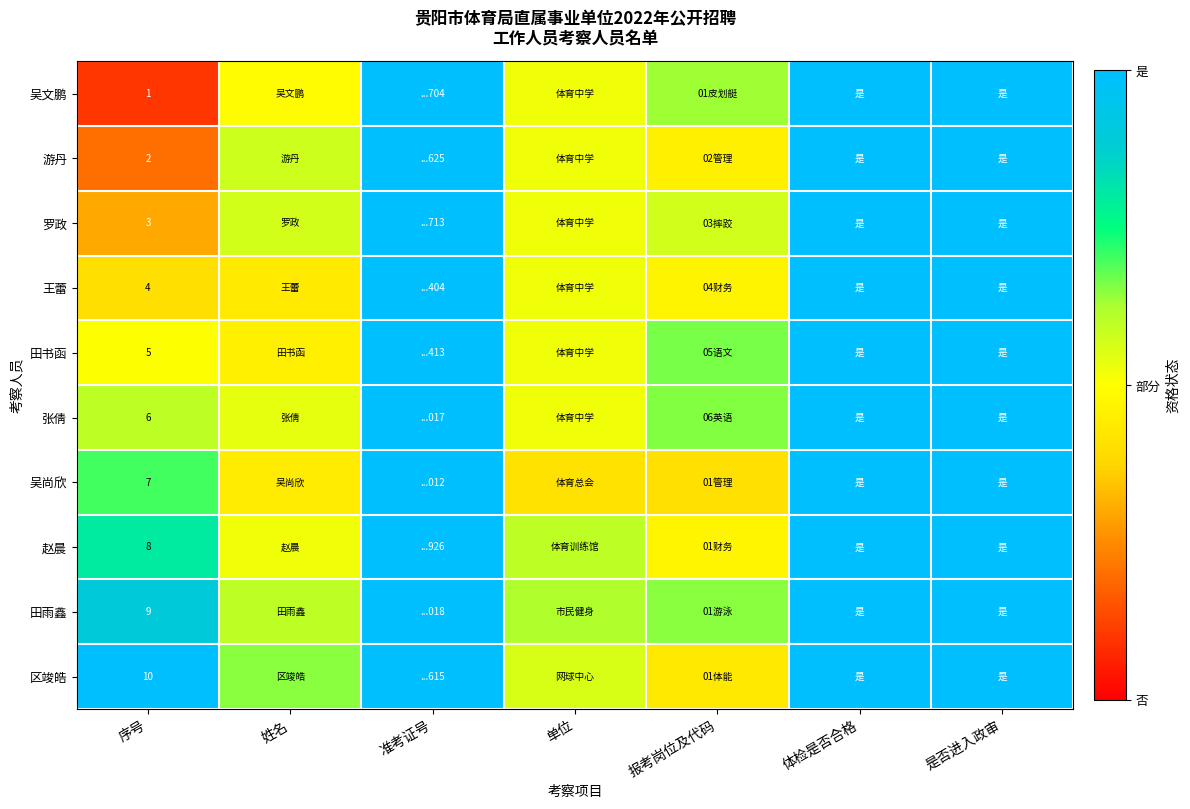

Rank the series at 体检是否合格 from lowest to highest value.

吴文鹏, 游丹, 罗政, 王蕾, 田书函, 张倩, 吴尚欣, 赵晨, 田雨鑫, 区竣皓